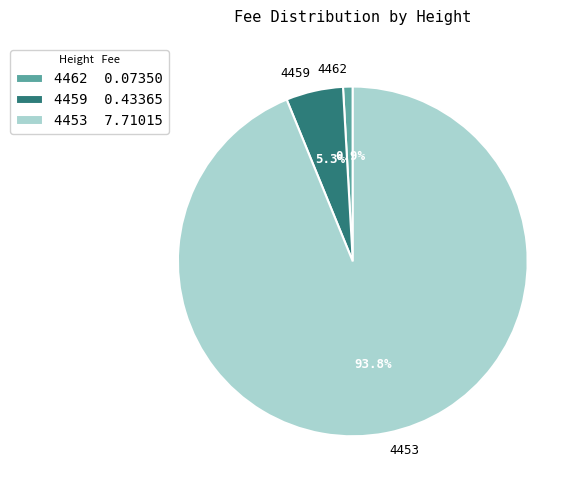

Approximately how many times larger is the value at 4459 compared to 4453?

0.1